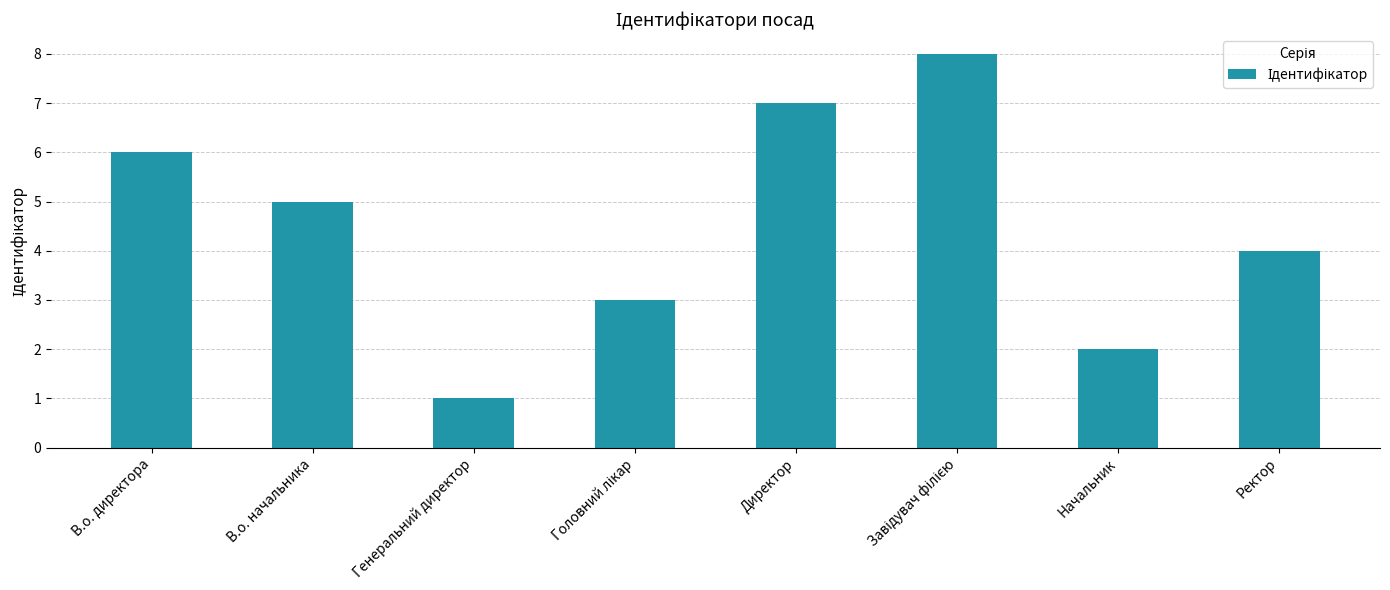

Which has a higher value, В.о. начальника or В.о. директора?

В.о. директора